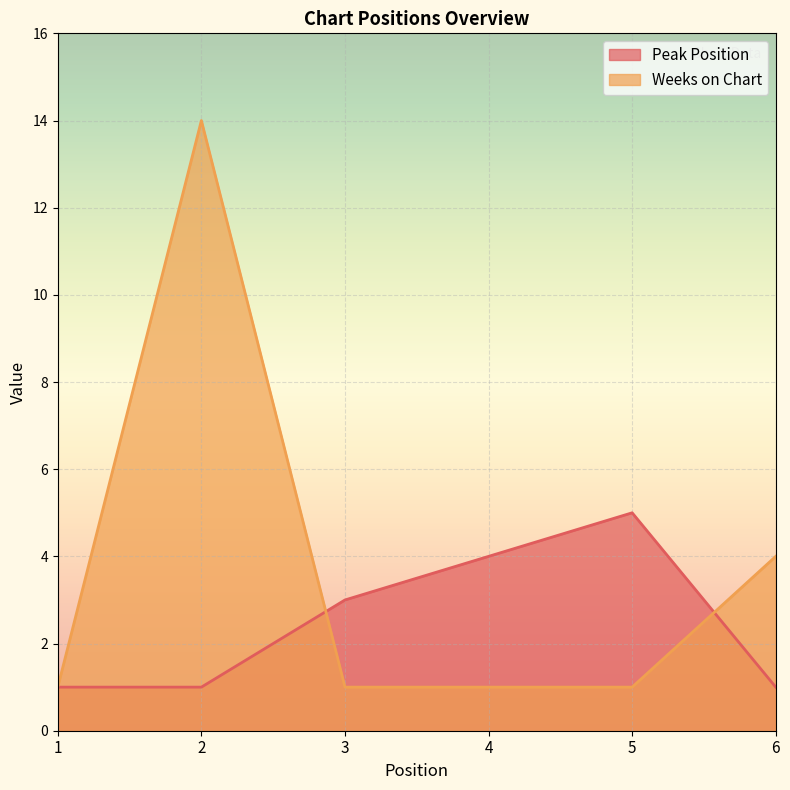

What is the value of the Peak Position point at the 4th from the left?

4